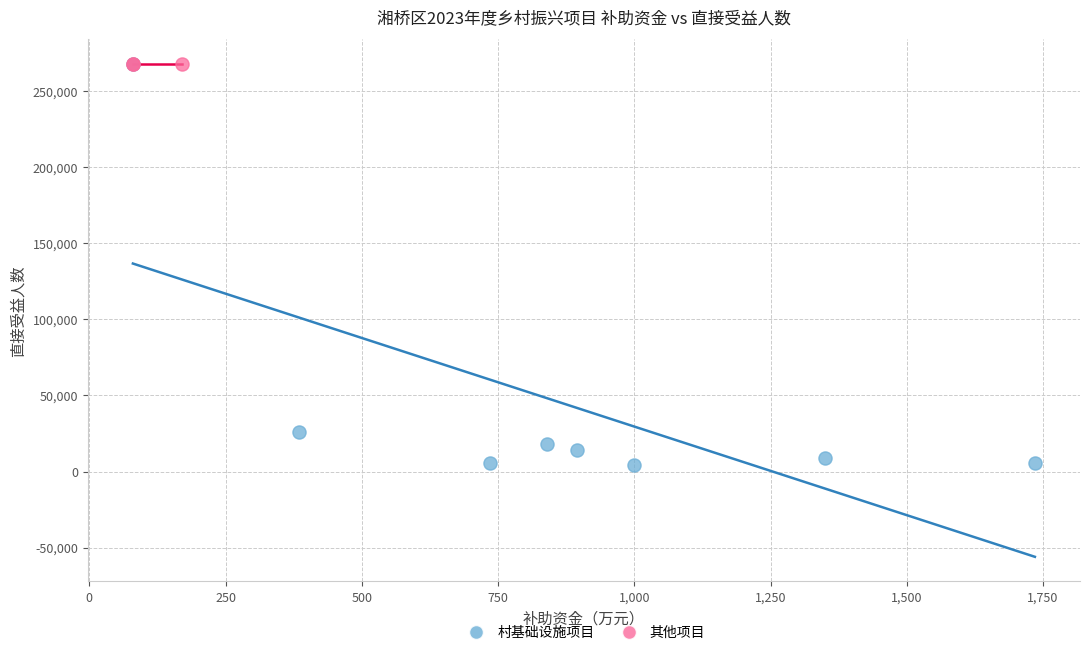

Which series contains the lowest Y value?

村基础设施项目